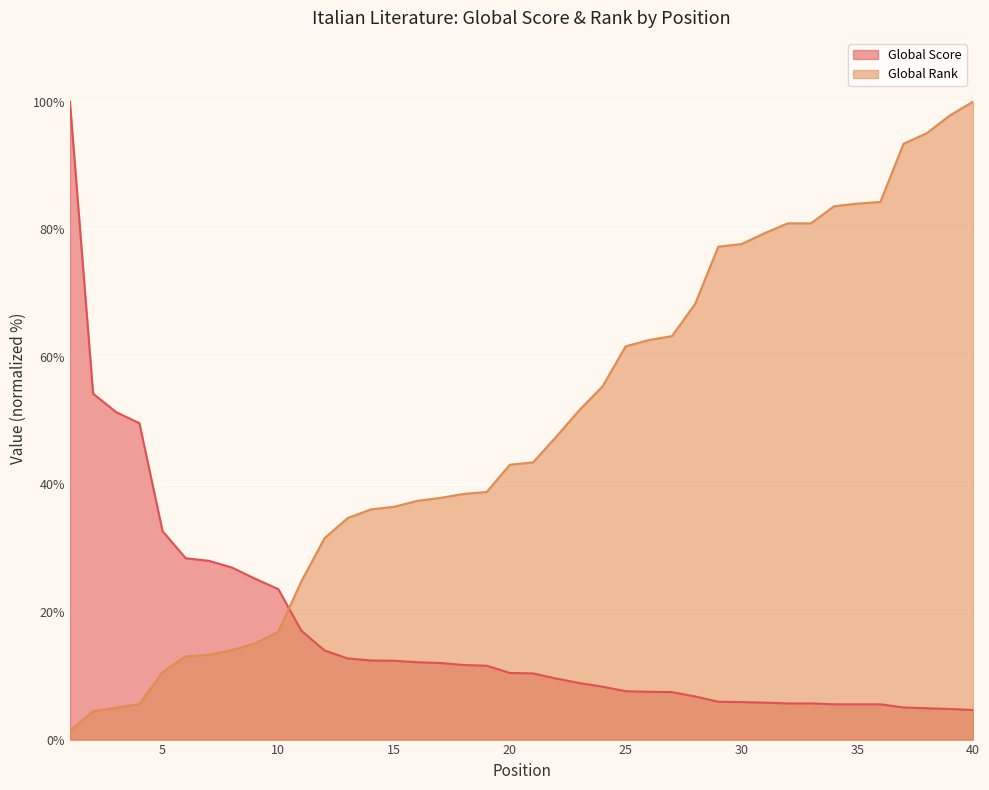

At which category does the chart reach its minimum across all series?

1